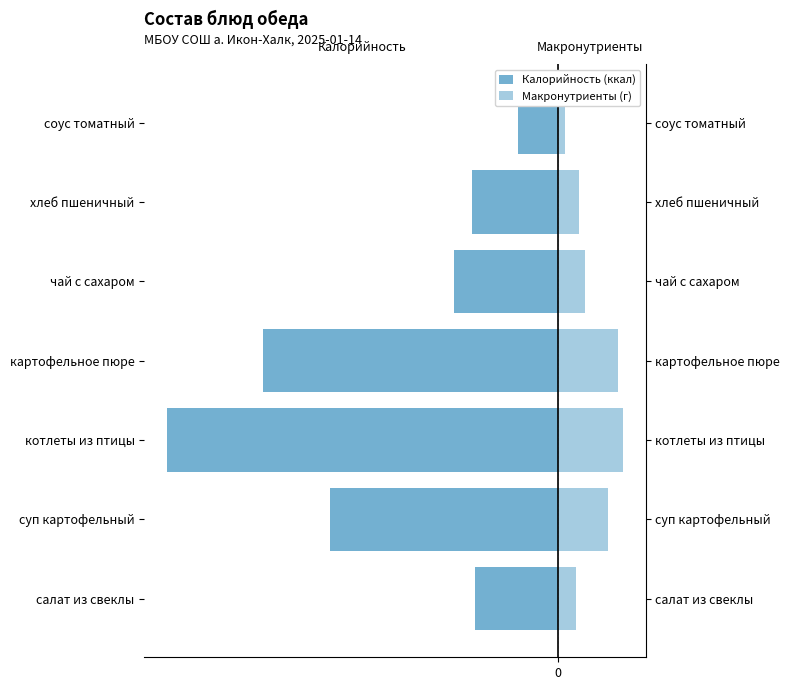

How many values in the Калорийность (ккал) series are below -56?

4